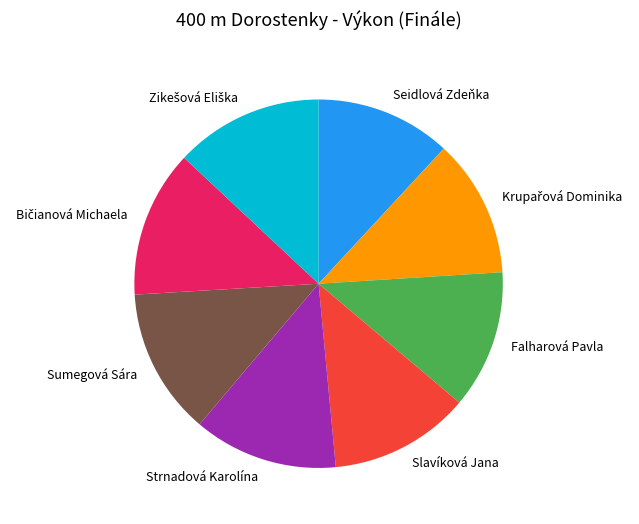

Do Sumegová Sára and Strnadová Karolína together represent more than half of the pie?

No